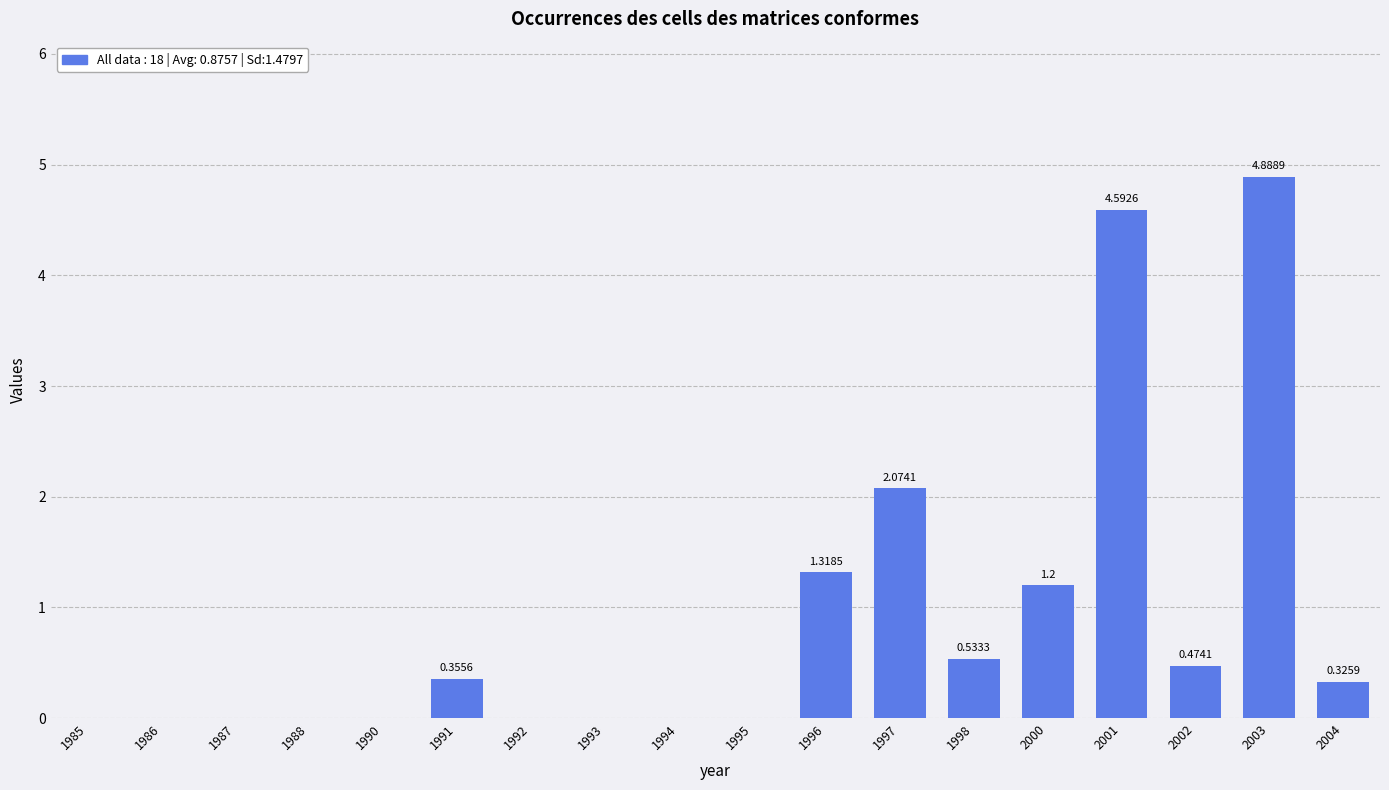

At which label is the value closest to 2?

1997